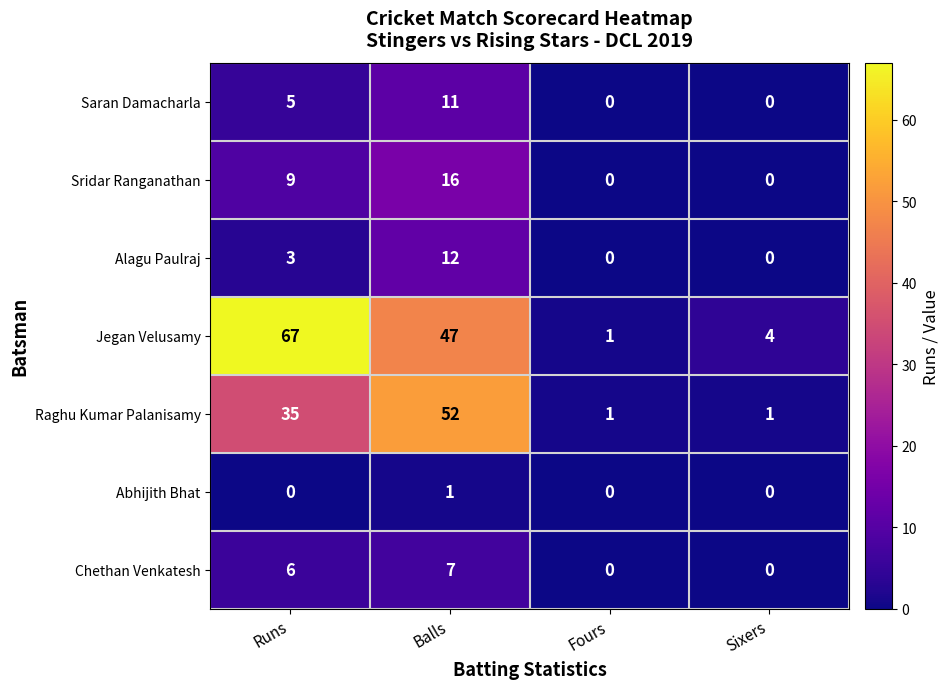

The value of Saran Damacharla at Balls is 2. True or false?

False